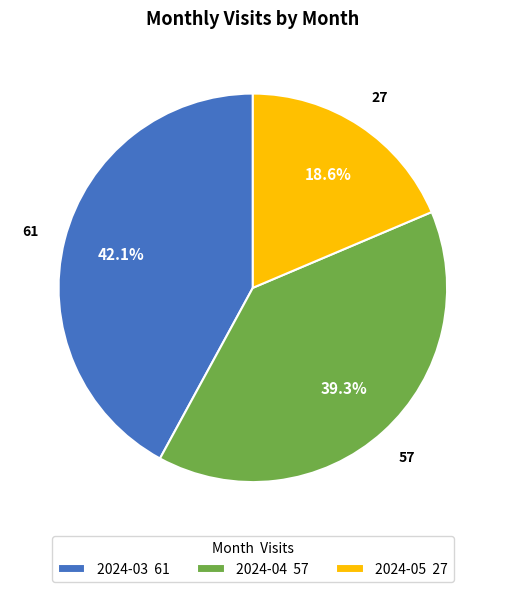

Is there any slice that represents more than half of the pie?

No